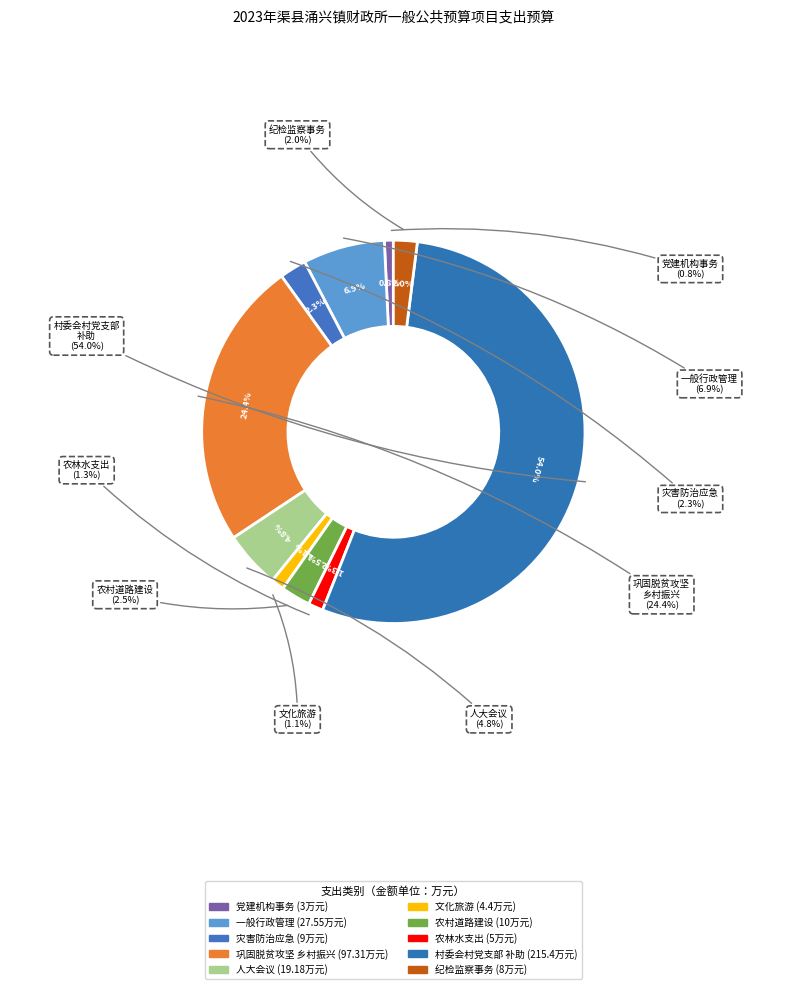

What percentage is NOT represented by 其他文化和旅游支出?

98.9%